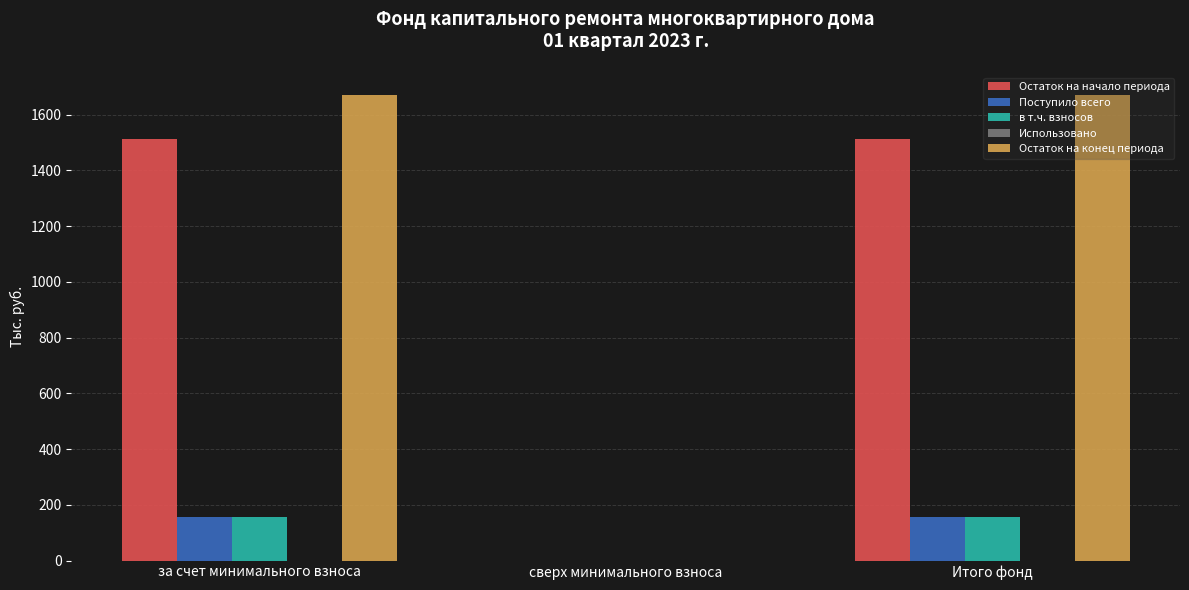

How many positive values does the в т.ч. взносов series have?

2